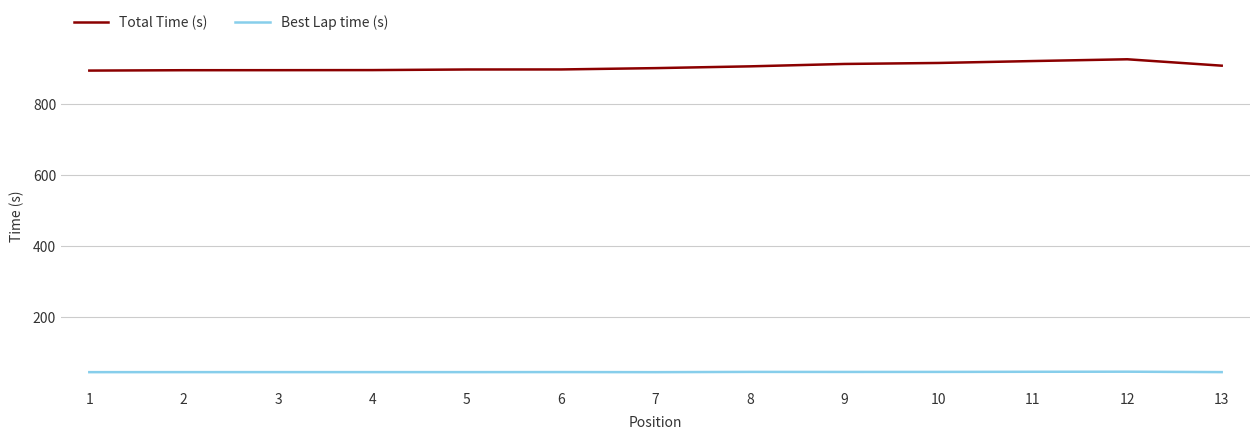

Rank the series at 8 from highest to lowest value.

Total Time (s), Best Lap time (s)